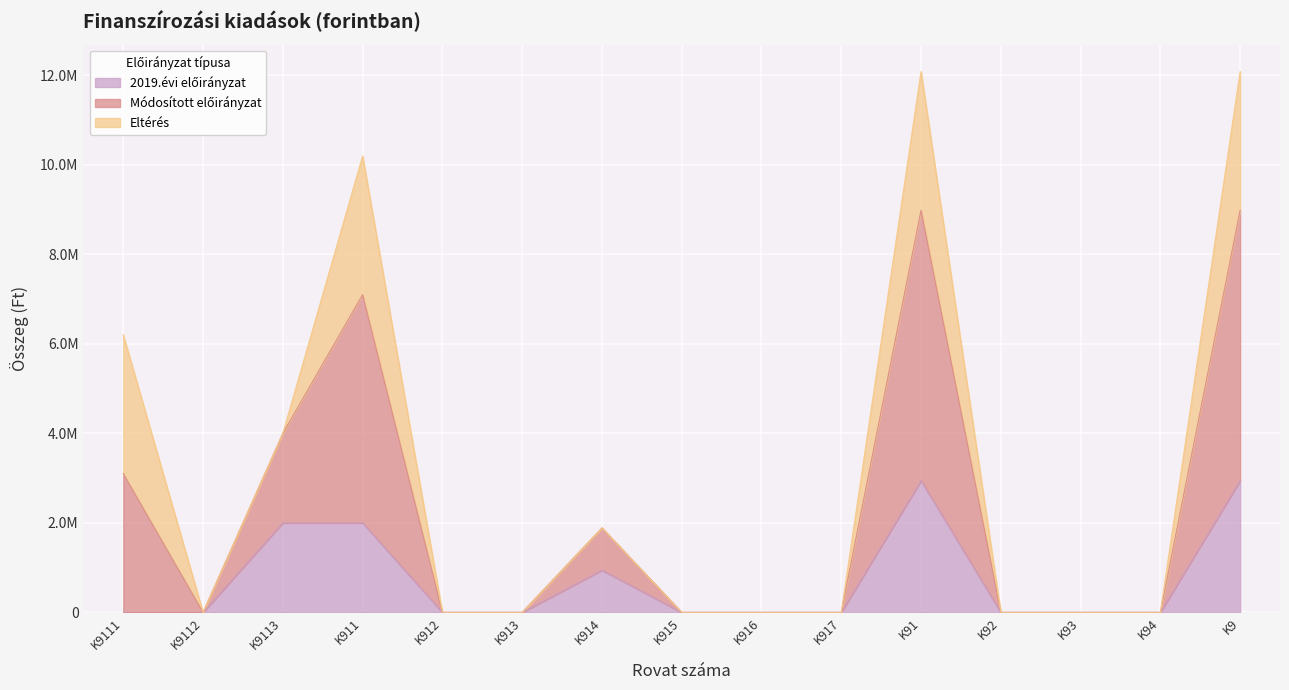

At how many categories does at least one series exceed 6122529?

4